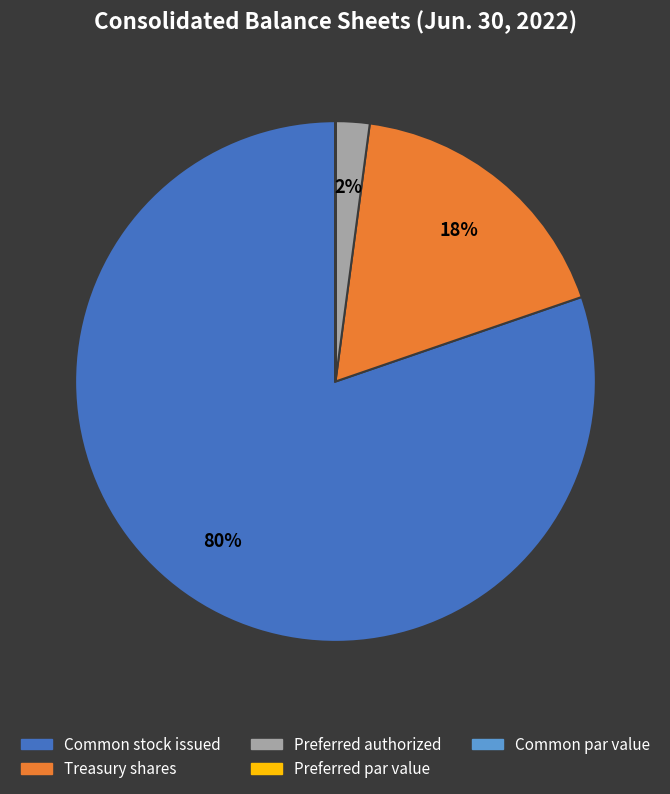

Which category accounts for the majority?

Common stock issued